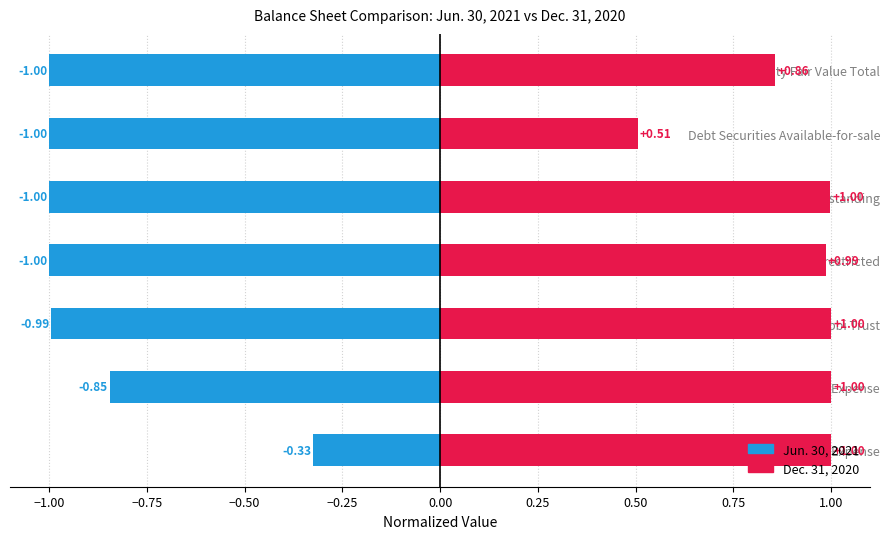

How many values in the Jun. 30, 2021 series exceed -1?

3